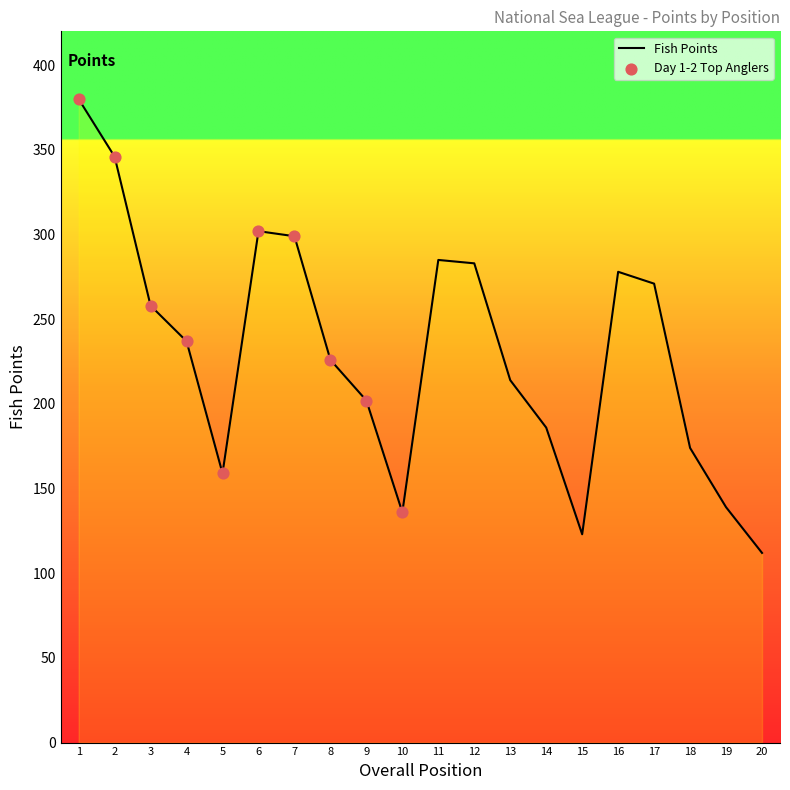

Which has a higher value, 20 or 10?

10